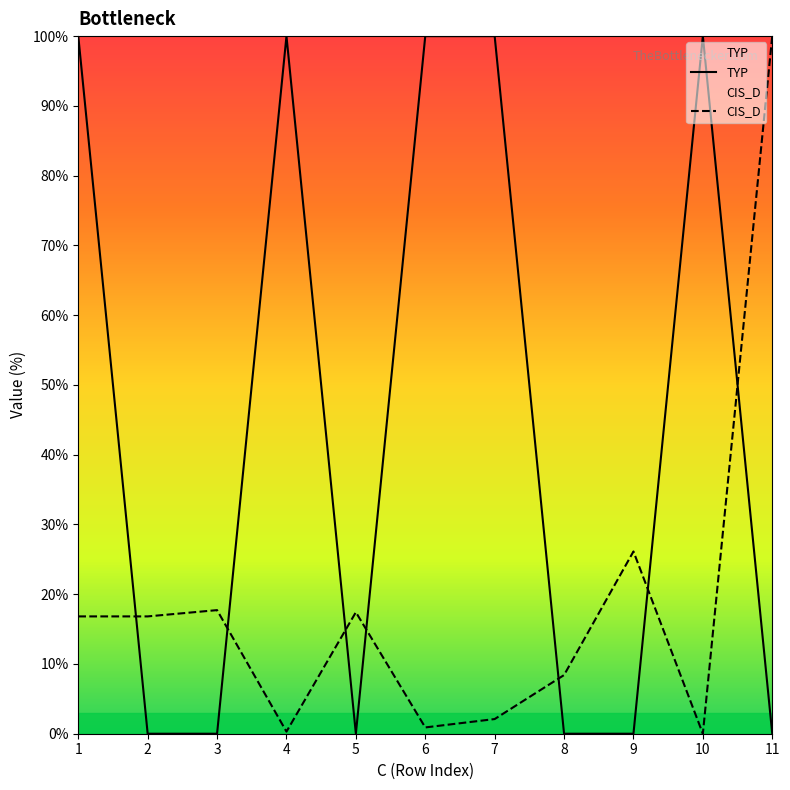

What is the sum of the TYP values at 1 and 8?

100.0